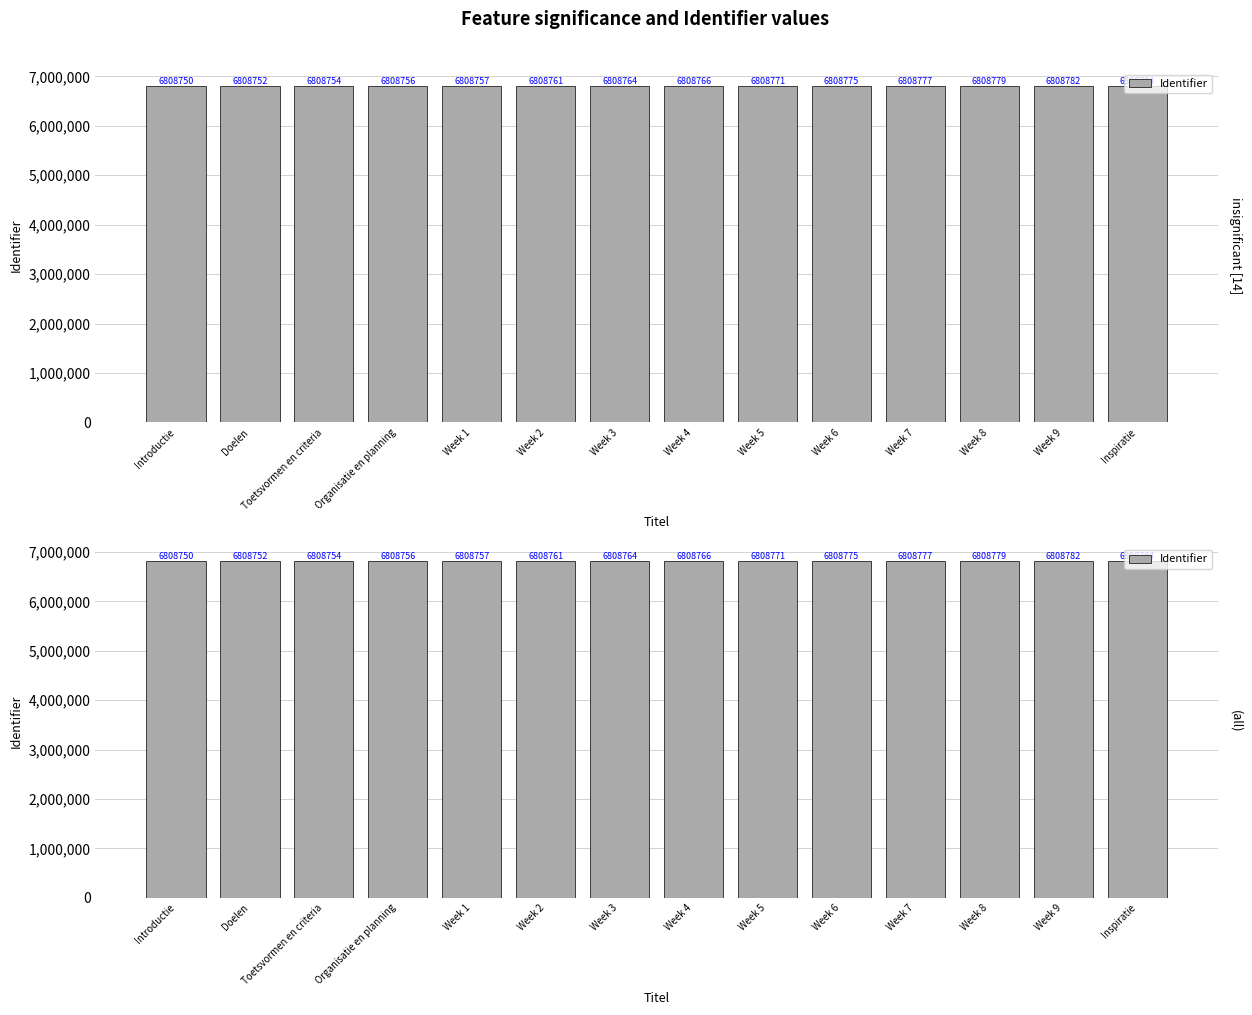

Where does the data first go above 6808766?

Week 5